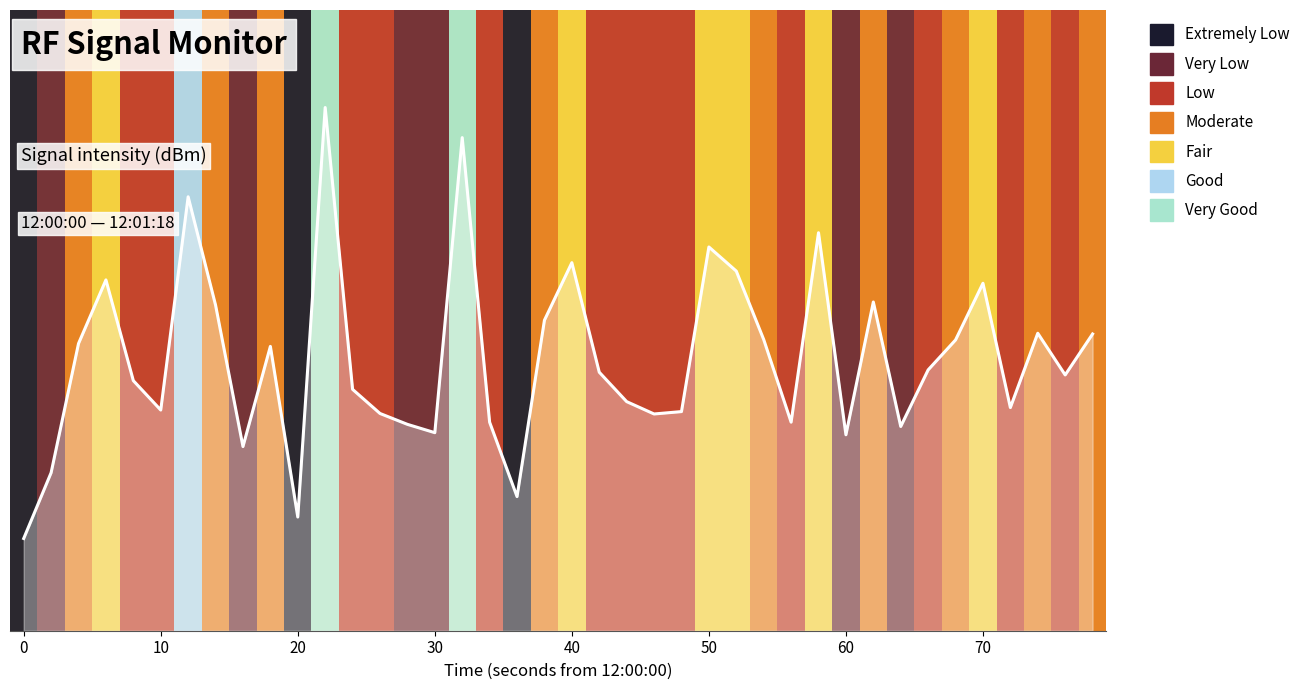

At which label does the data first exceed -132?

10